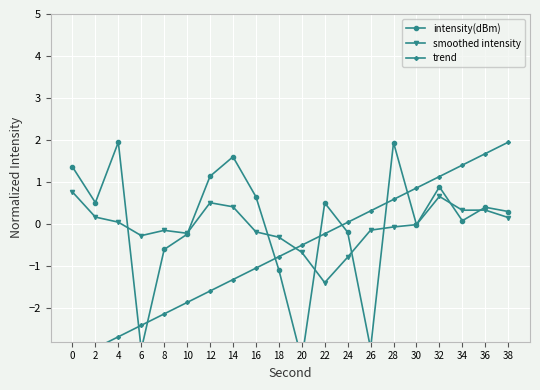

Reading right to left, extract all data points from this chart.

intensity(dBm): 0.3	0.4	0.1	0.9	-0.0	1.9	-3.0	-0.2	0.5	-3.2	-1.1	0.7	1.6	1.1	-0.2	-0.6	-3.0	1.9	0.5	1.4
smoothed intensity: 0.2	0.3	0.3	0.7	-0.0	-0.1	-0.1	-0.8	-1.4	-0.7	-0.3	-0.2	0.4	0.5	-0.2	-0.1	-0.3	0.0	0.2	0.8
trend: 1.9	1.7	1.4	1.1	0.9	0.6	0.3	0.0	-0.2	-0.5	-0.8	-1.0	-1.3	-1.6	-1.9	-2.1	-2.4	-2.7	-3.0	-3.2